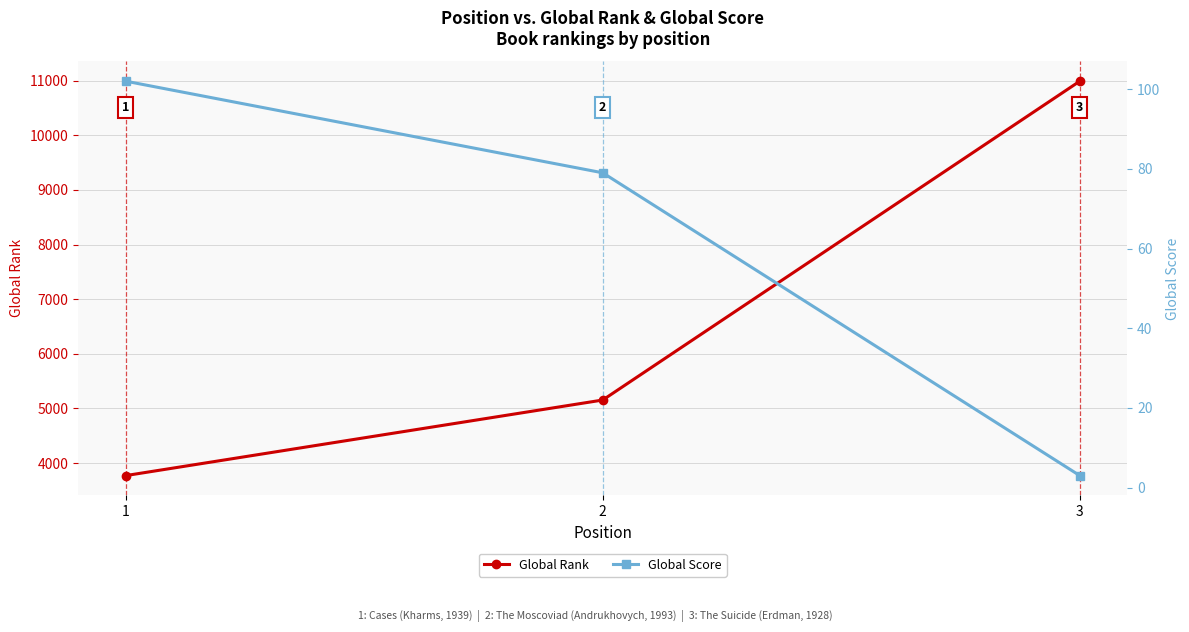

What is the spread (max minus min) of values at 1?

3670